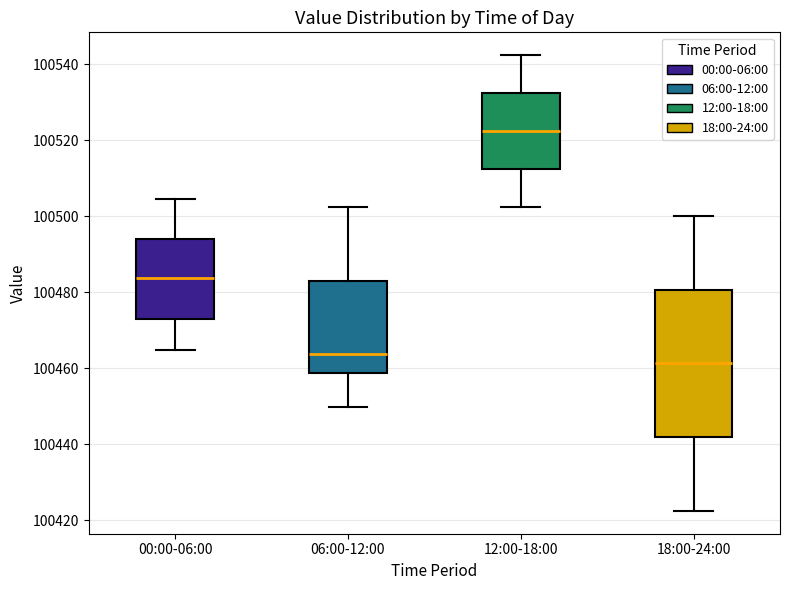

Reading left to right, read every box against the y-axis: the position of its median line, the range the box covers, and the ends of its whiskers. The values are not printed on the chart, so give them approximately, as read against the axis.

00:00-06:00: median 100484, box 100472 to 100494, whiskers 100464 to 100504
06:00-12:00: median 100464, box 100458 to 100482, whiskers 100450 to 100502
12:00-18:00: median 100522, box 100512 to 100532, whiskers 100502 to 100542
18:00-24:00: median 100462, box 100442 to 100480, whiskers 100422 to 100500